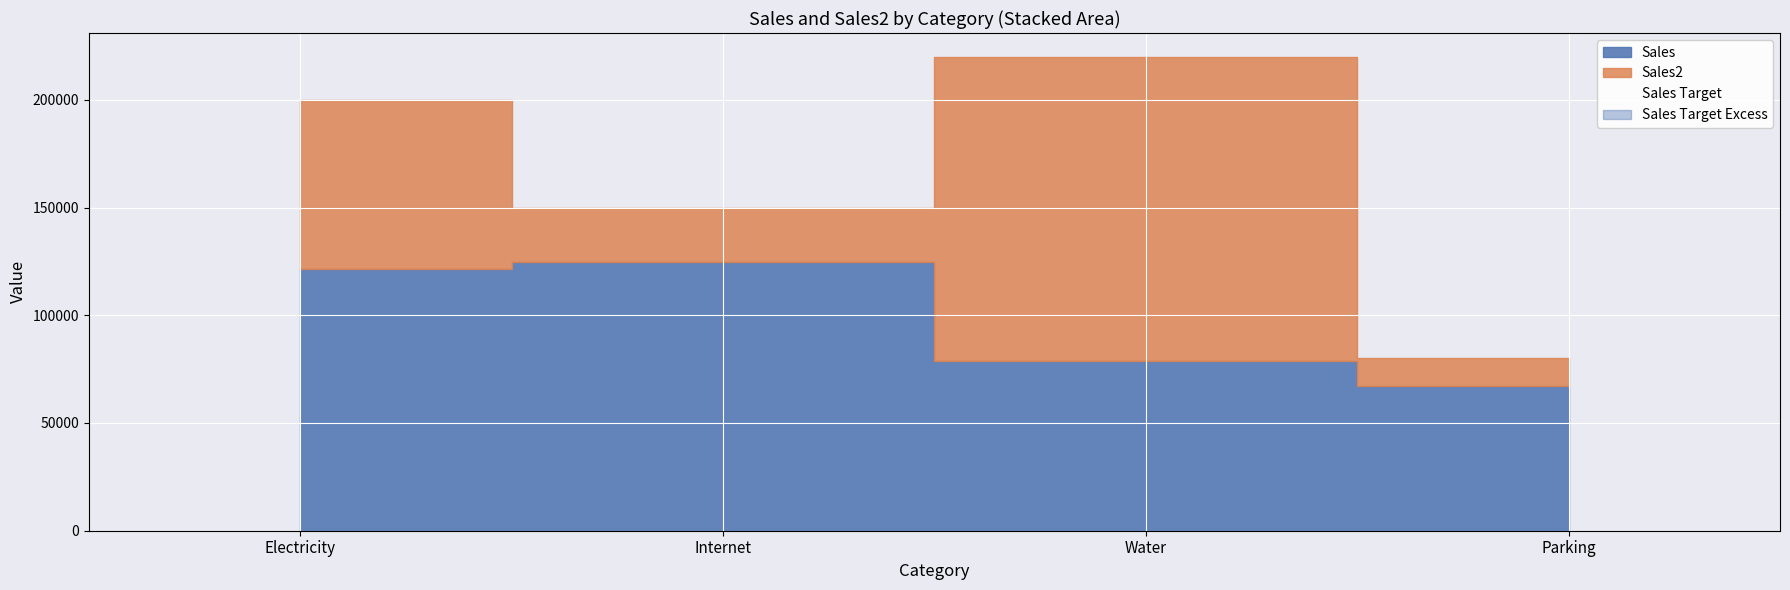

True or false: there are more than 1 points higher than both neighbors.

False